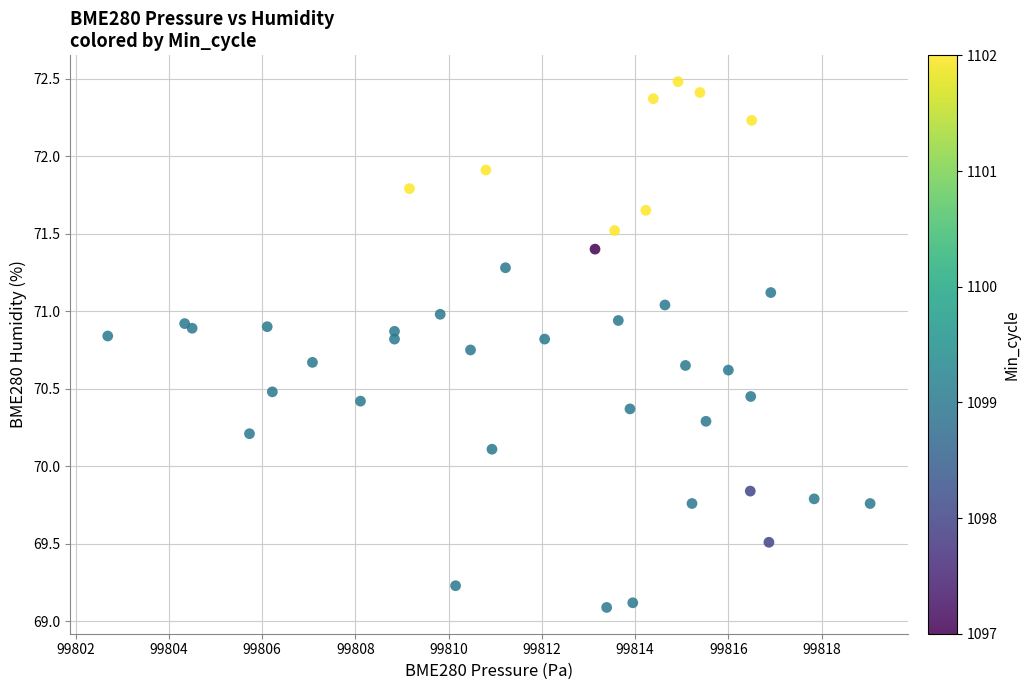

What Y value in the scatter plot is closest to 70?

70.1